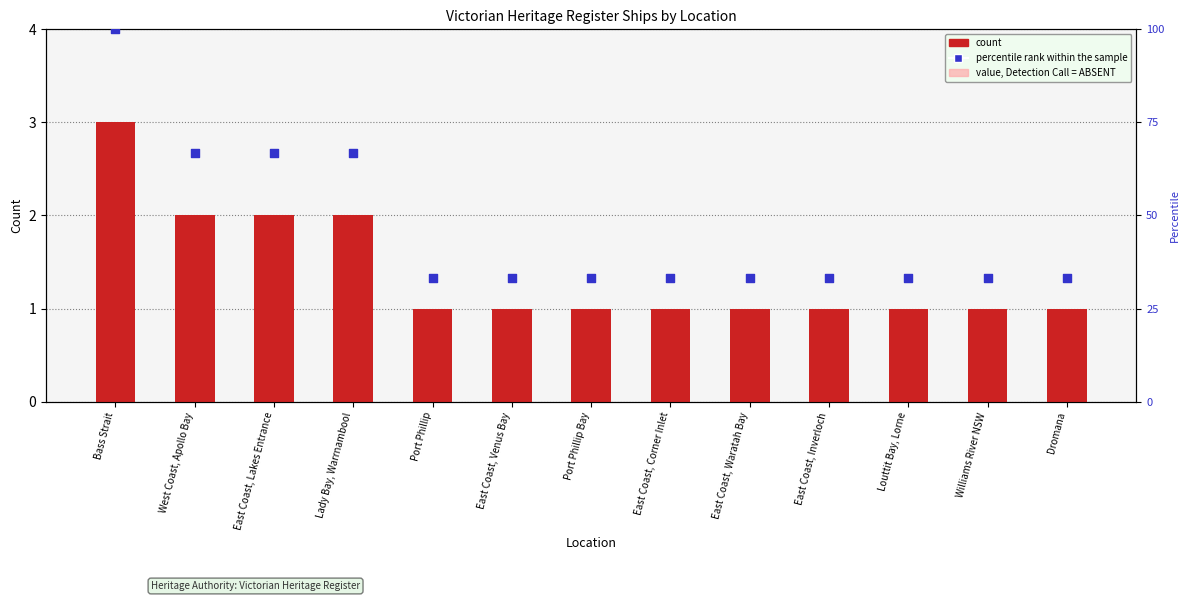

Is the value of percentile rank within the sample at Port Phillip Bay greater than the value of count at West Coast, Apollo Bay?

Yes